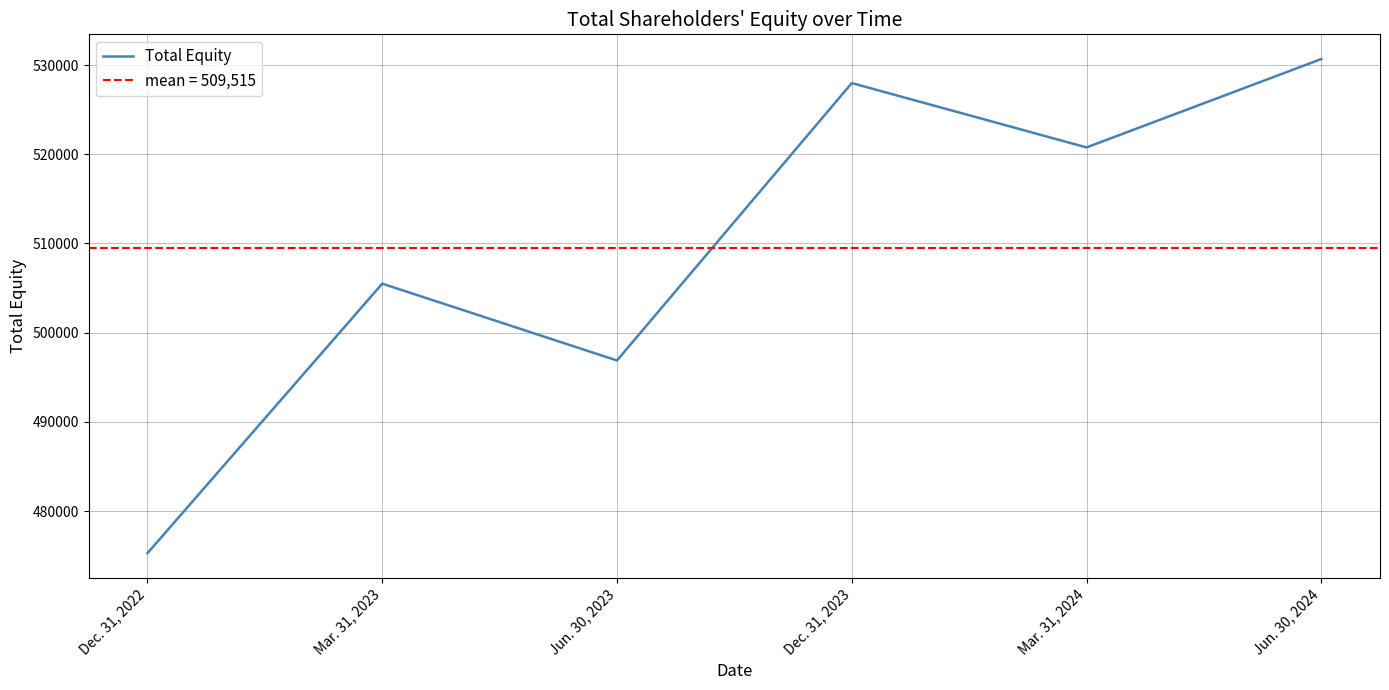

How many data points are less than 520766?

3